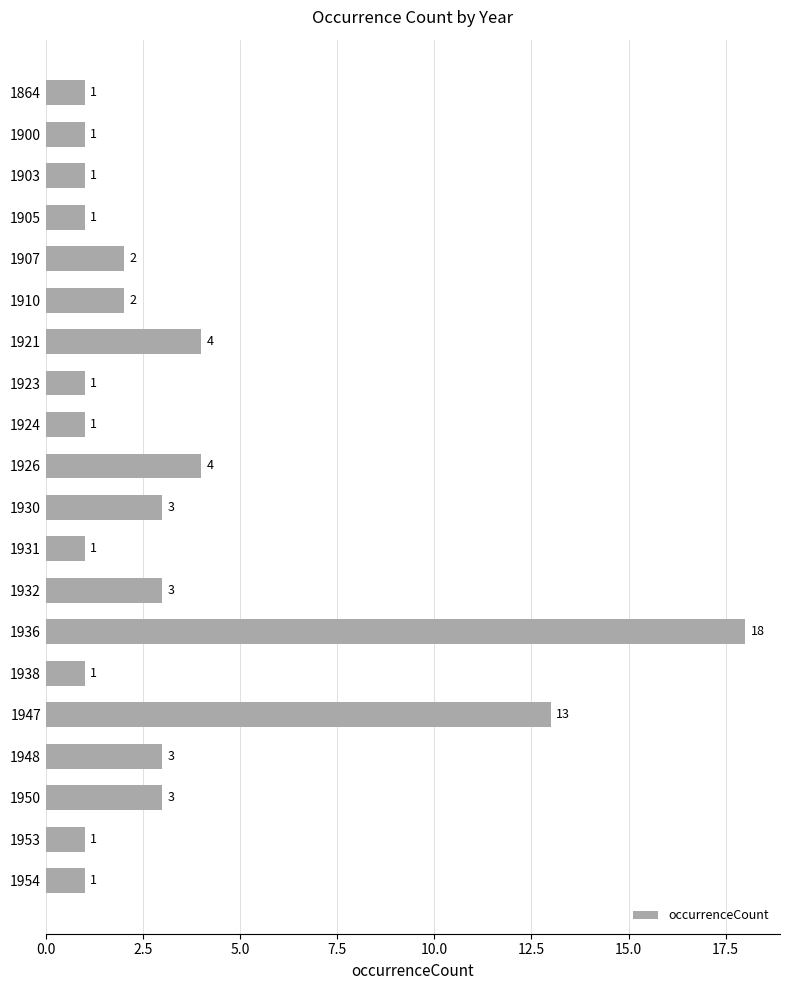

What is the ratio of the value at 1948 to the value at 1930?

1.0